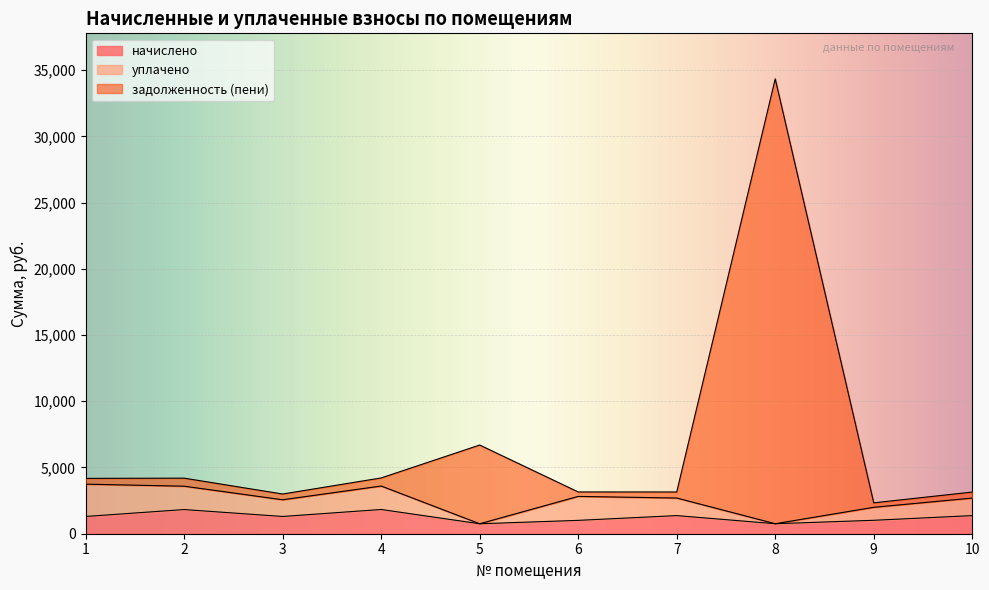

What is the value of the задолженность (пени) point at the 2nd from the left?

4195.2